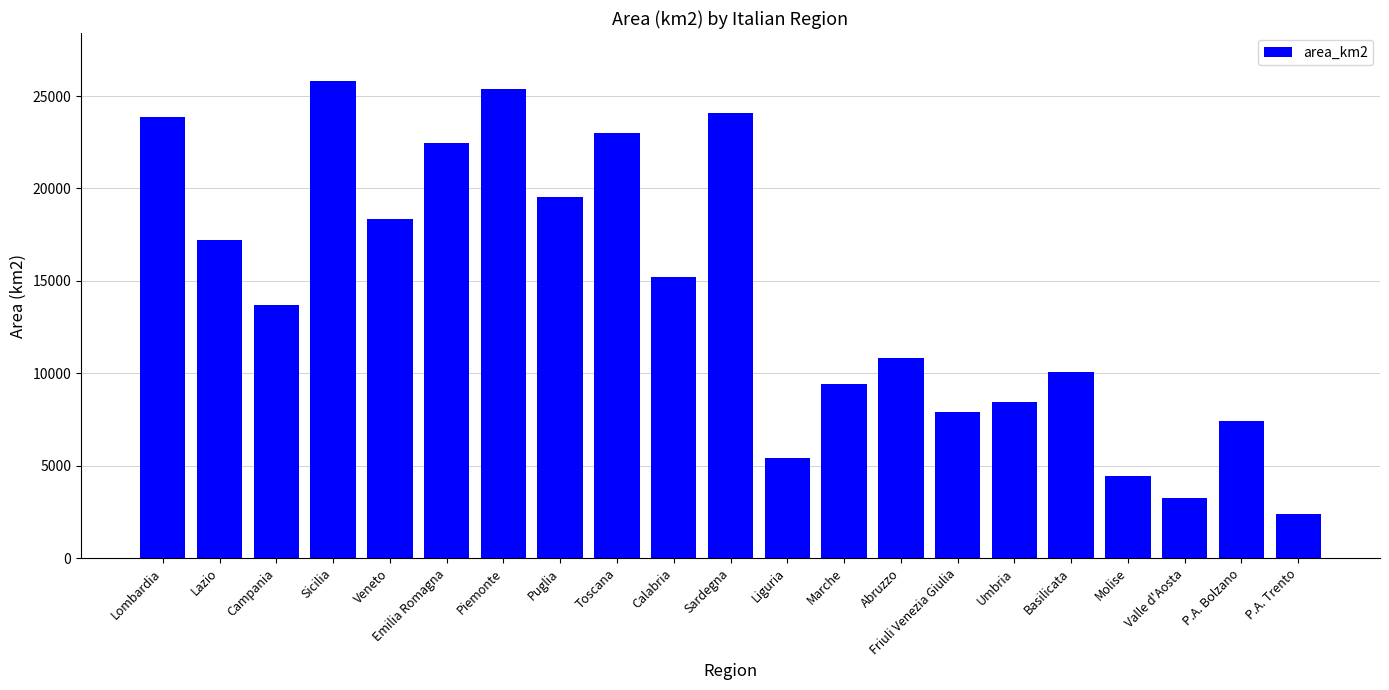

How many distinct data groups are displayed?

1